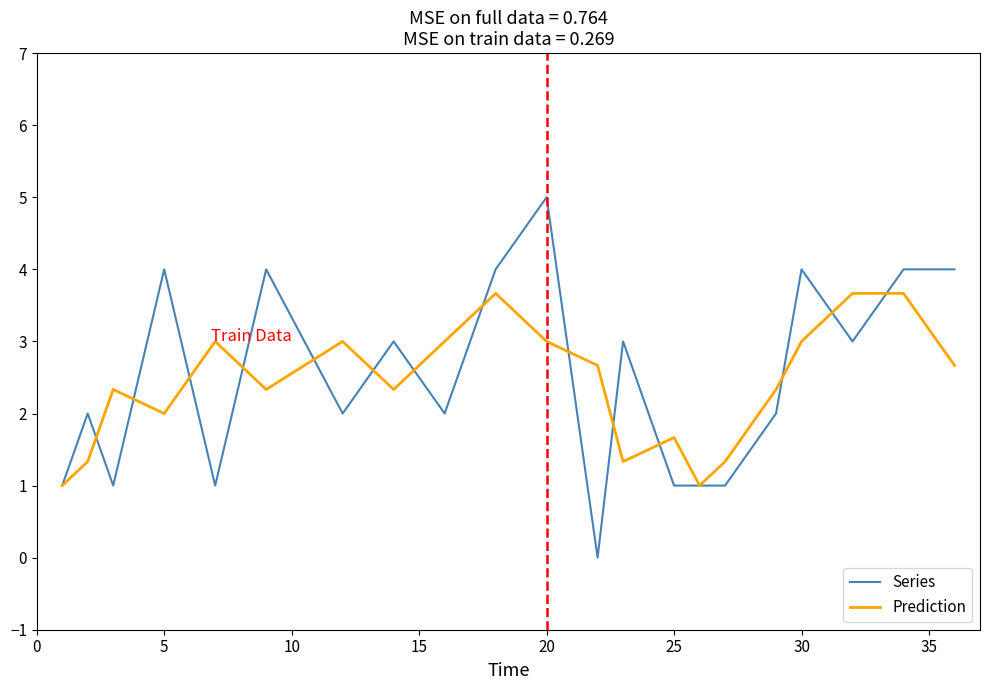

What are all the series names shown in the legend?

Series, Prediction